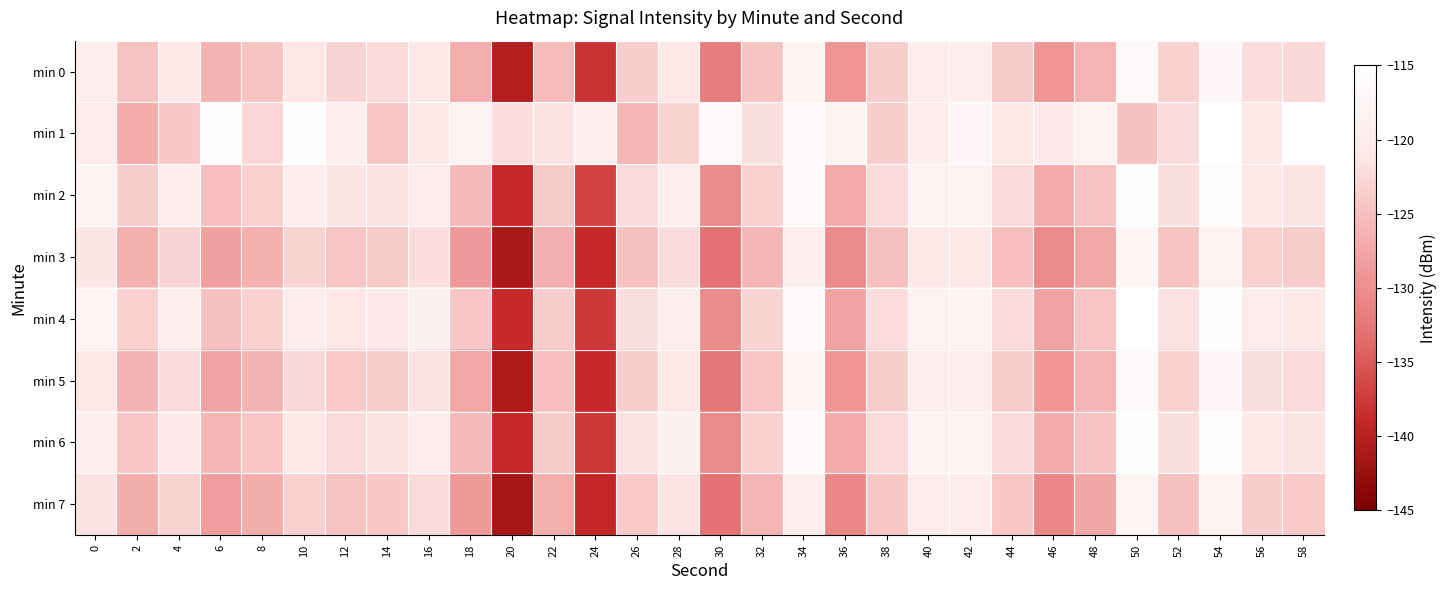

Reading left to right, extract all data points from this chart.

min 0: 0=-119.5	2=-124.7	4=-120.8	6=-126.1	8=-124.6	10=-121.1	12=-122.9	14=-122.3	16=-121.0	18=-126.7	20=-140.4	22=-125.2	24=-138.1	26=-123.5	28=-120.9	30=-131.8	32=-124.6	34=-118.1	36=-129.3	38=-123.6	40=-119.8	42=-119.7	44=-123.8	46=-129.3	48=-126.0	50=-116.5	52=-123.3	54=-117.2	56=-122.1	58=-122.5
min 1: 0=-120.4	2=-126.8	4=-124.2	6=-115.8	8=-122.8	10=-115.2	12=-119.0	14=-124.5	16=-121.0	18=-118.3	20=-122.1	22=-121.5	24=-119.4	26=-125.8	28=-123.2	30=-116.8	32=-121.8	34=-116.2	36=-118.0	38=-123.5	40=-120.0	42=-117.3	44=-121.1	46=-120.5	48=-118.4	50=-124.8	52=-122.2	54=-114.8	56=-120.8	58=-114.2
min 2: 0=-118.1	2=-123.5	4=-119.8	6=-125.0	8=-123.3	10=-119.9	12=-121.2	14=-121.6	16=-119.9	18=-125.5	20=-139.0	22=-123.9	24=-136.8	26=-122.2	28=-119.6	30=-130.5	32=-123.2	34=-116.8	36=-127.0	38=-122.3	40=-118.5	42=-118.3	44=-122.5	46=-127.0	48=-124.7	50=-115.1	52=-121.9	54=-115.9	56=-120.8	58=-121.2
min 3: 0=-121.2	2=-126.6	4=-122.9	6=-128.2	8=-126.6	10=-123.1	12=-124.5	14=-123.9	16=-122.1	18=-128.8	20=-141.2	22=-126.5	24=-139.0	26=-124.8	28=-122.2	30=-133.0	32=-125.8	34=-119.2	36=-130.6	38=-124.9	40=-121.0	42=-120.9	44=-125.0	46=-130.6	48=-127.2	50=-117.7	52=-124.6	54=-118.5	56=-123.3	58=-123.8
min 4: 0=-117.9	2=-123.2	4=-119.6	6=-124.9	8=-123.2	10=-119.8	12=-121.1	14=-120.6	16=-118.8	18=-124.3	20=-138.9	22=-123.8	24=-137.6	26=-121.9	28=-119.2	30=-130.1	32=-123.0	34=-116.6	36=-127.8	38=-122.1	40=-118.2	42=-118.1	44=-122.2	46=-127.8	48=-124.5	50=-114.9	52=-121.7	54=-115.6	56=-120.5	58=-120.9
min 5: 0=-120.8	2=-126.1	4=-122.5	6=-127.8	8=-126.1	10=-122.7	12=-124.0	14=-123.5	16=-121.7	18=-127.3	20=-140.8	22=-125.1	24=-138.7	26=-123.5	28=-120.8	30=-132.6	32=-124.5	34=-117.9	36=-129.2	38=-123.6	40=-119.7	42=-119.6	44=-123.7	46=-129.2	48=-125.9	50=-116.5	52=-123.2	54=-117.1	56=-121.9	58=-122.3
min 6: 0=-119.0	2=-124.3	4=-120.7	6=-125.9	8=-124.3	10=-120.9	12=-122.2	14=-121.7	16=-119.9	18=-125.5	20=-139.0	22=-123.9	24=-137.7	26=-121.7	28=-118.9	30=-130.5	32=-123.2	34=-116.8	36=-127.0	38=-122.3	40=-118.5	42=-118.3	44=-122.5	46=-127.0	48=-124.7	50=-115.1	52=-121.9	54=-115.9	56=-120.8	58=-121.2
min 7: 0=-121.5	2=-126.8	4=-123.1	6=-128.5	8=-126.8	10=-123.3	12=-124.7	14=-124.1	16=-122.3	18=-128.9	20=-141.5	22=-126.7	24=-139.2	26=-124.0	28=-121.3	30=-133.0	32=-126.0	34=-119.5	36=-130.8	38=-124.1	40=-120.2	42=-120.1	44=-124.2	46=-130.8	48=-127.5	50=-117.9	52=-124.8	54=-118.7	56=-123.6	58=-124.0